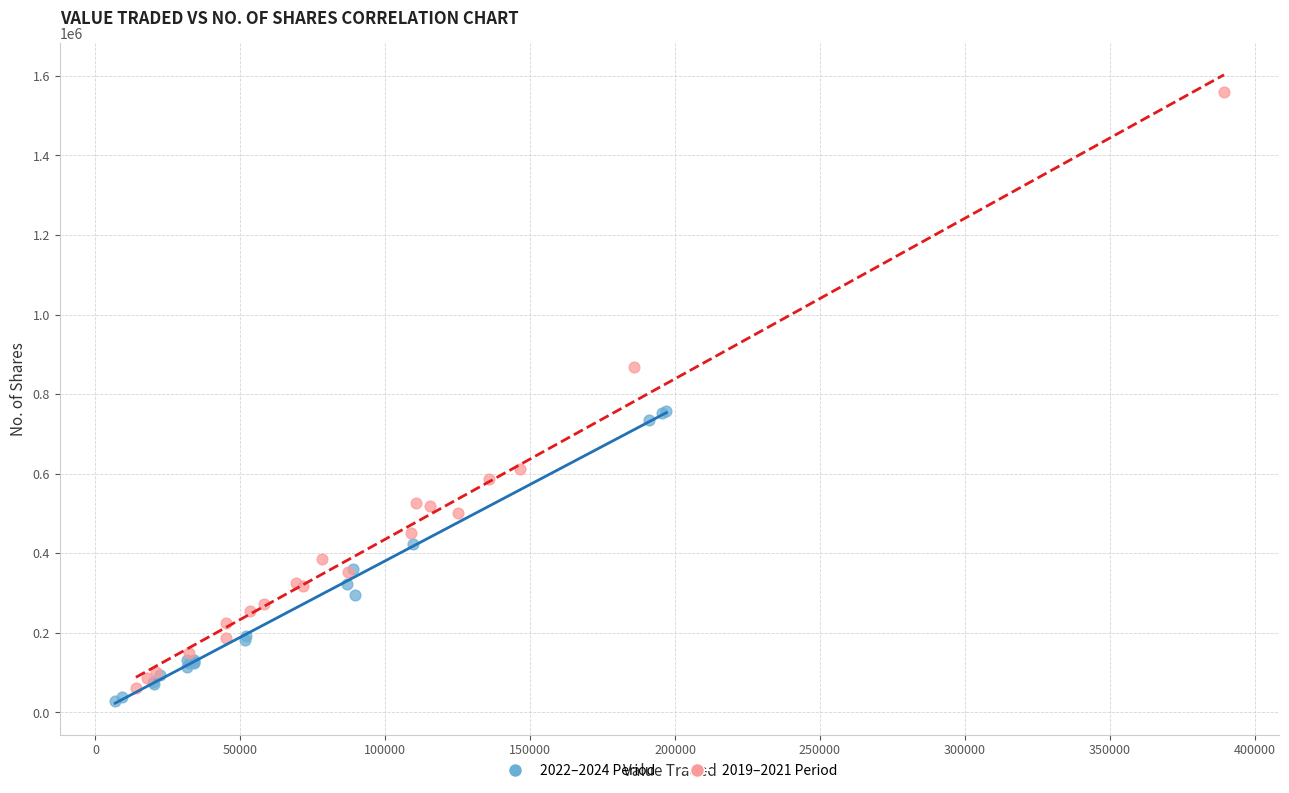

Which series reaches the minimum Y coordinate?

2022–2024 Period